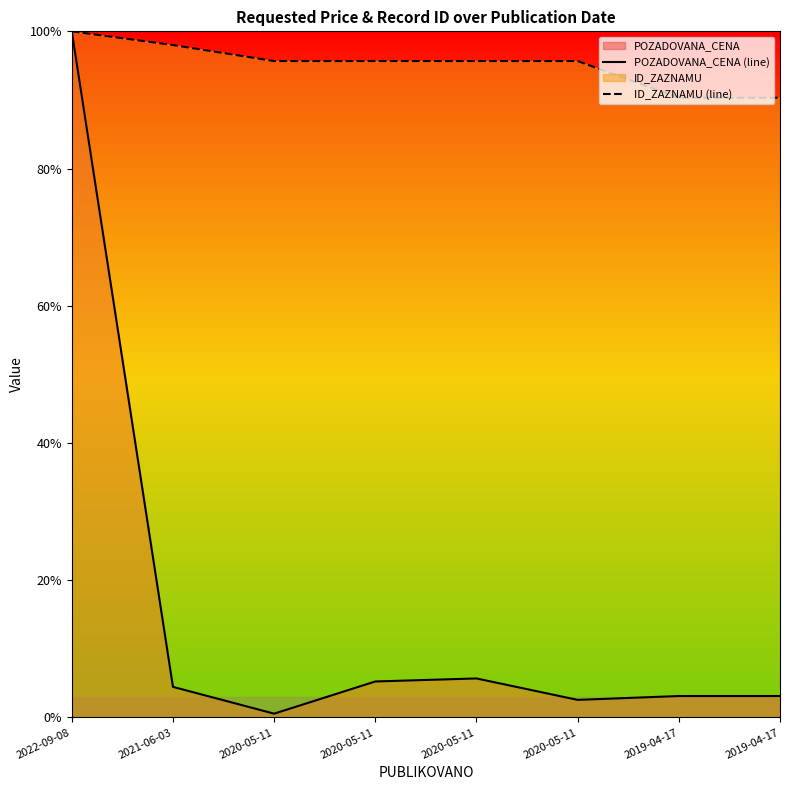

Reading right to left, extract all data points from this chart.

POZADOVANA_CENA (line): 2019-04-17=0.0	2019-04-17=0.0	2020-05-11=0.0	2020-05-11=0.1	2020-05-11=0.1	2020-05-11=0.0	2021-06-03=0.0	2022-09-08=1.0
ID_ZAZNAMU (line): 2019-04-17=0.9	2019-04-17=0.9	2020-05-11=1.0	2020-05-11=1.0	2020-05-11=1.0	2020-05-11=1.0	2021-06-03=1.0	2022-09-08=1.0